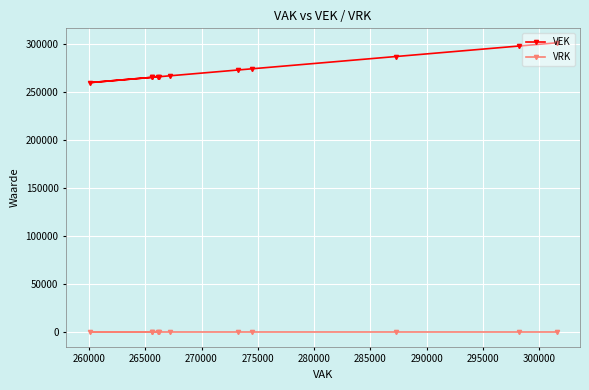

Is this an area chart (filled region under the line)?

No